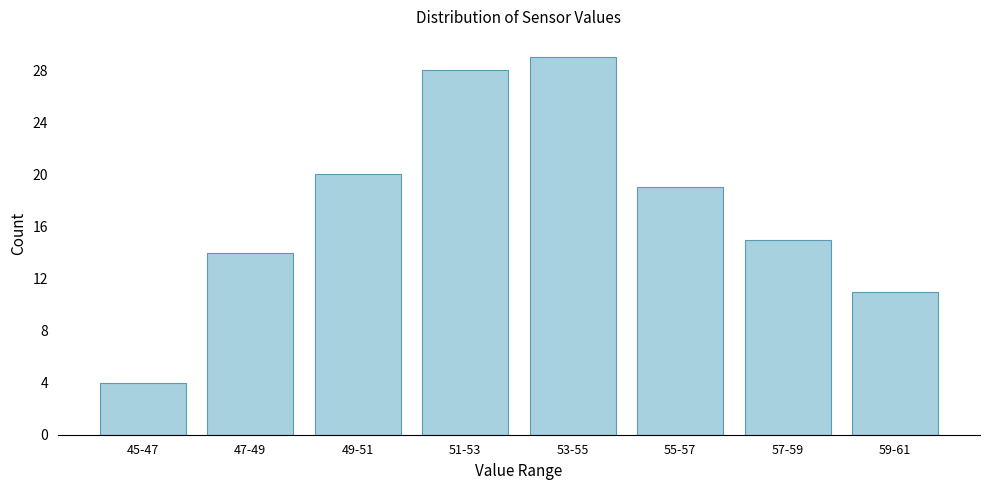

Reading left to right, extract all data points from this chart.

4	14	20	28	29	19	15	11